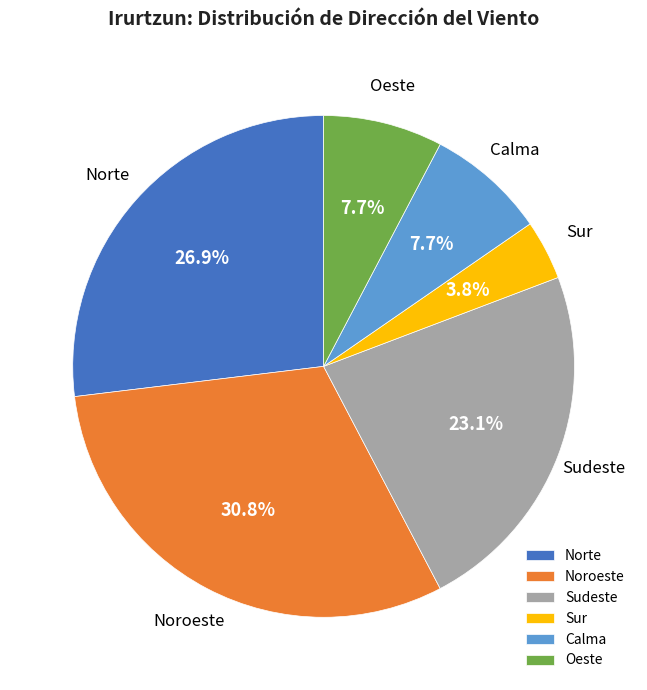

What percentage is NOT represented by Norte?

73.1%